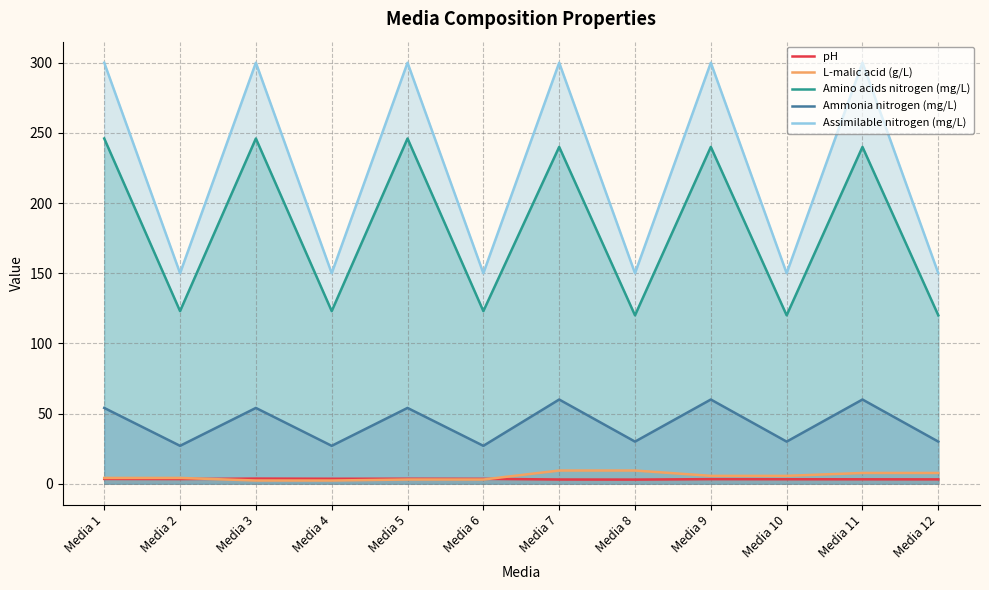

Which series has the widest spread of values?

Assimilable nitrogen (mg/L)